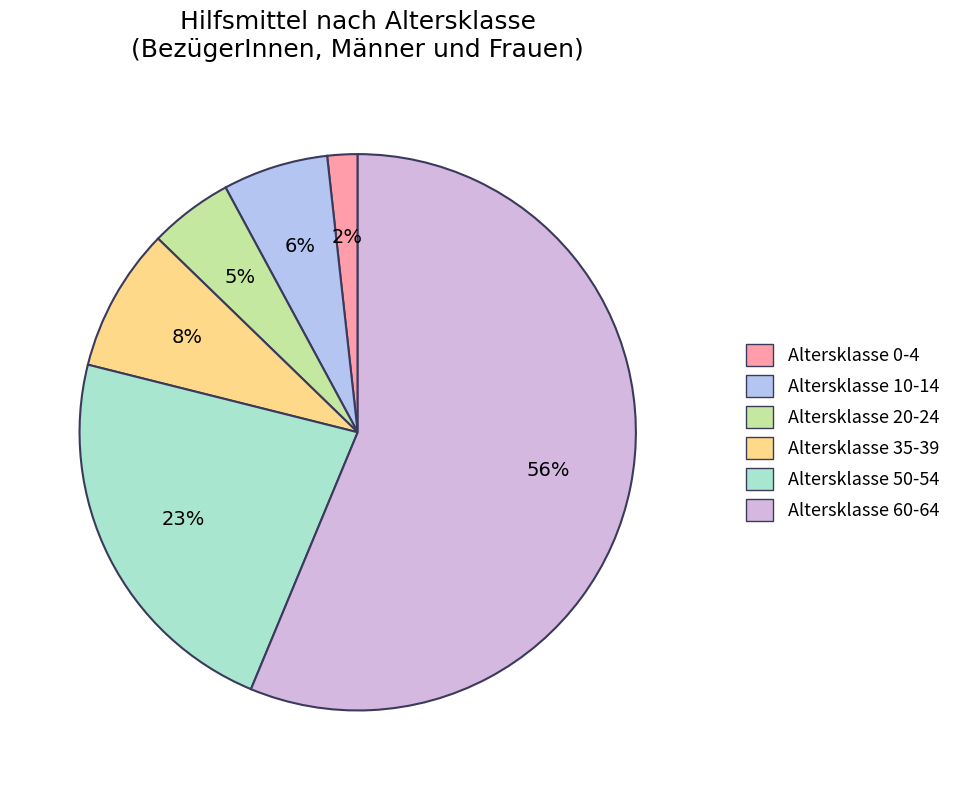

Is there any slice that represents more than half of the pie?

Yes